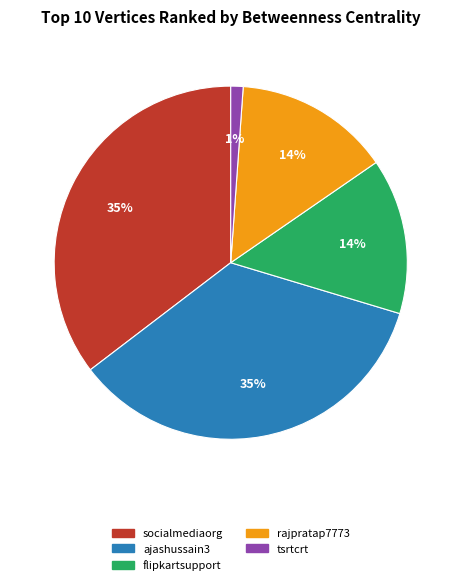

Does any single category account for the majority?

No